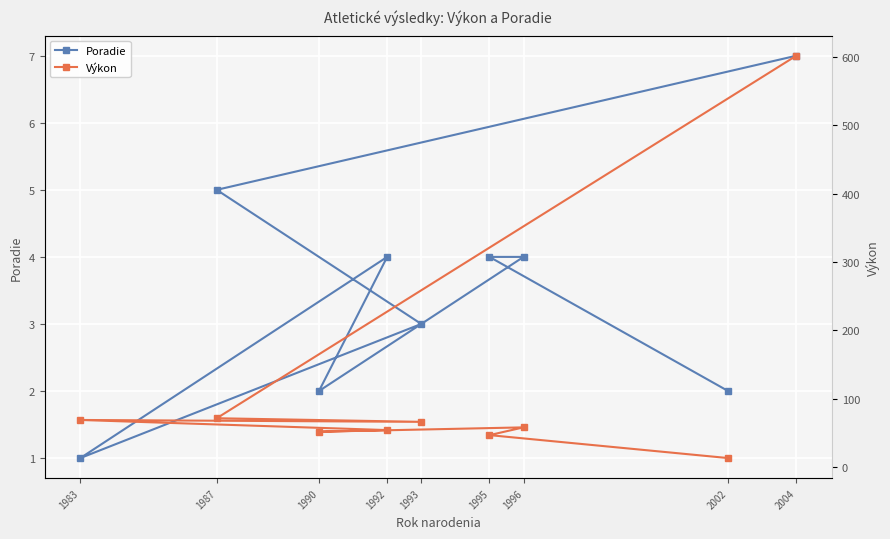

True or false: Poradie has more than 2 interior local peaks.

False